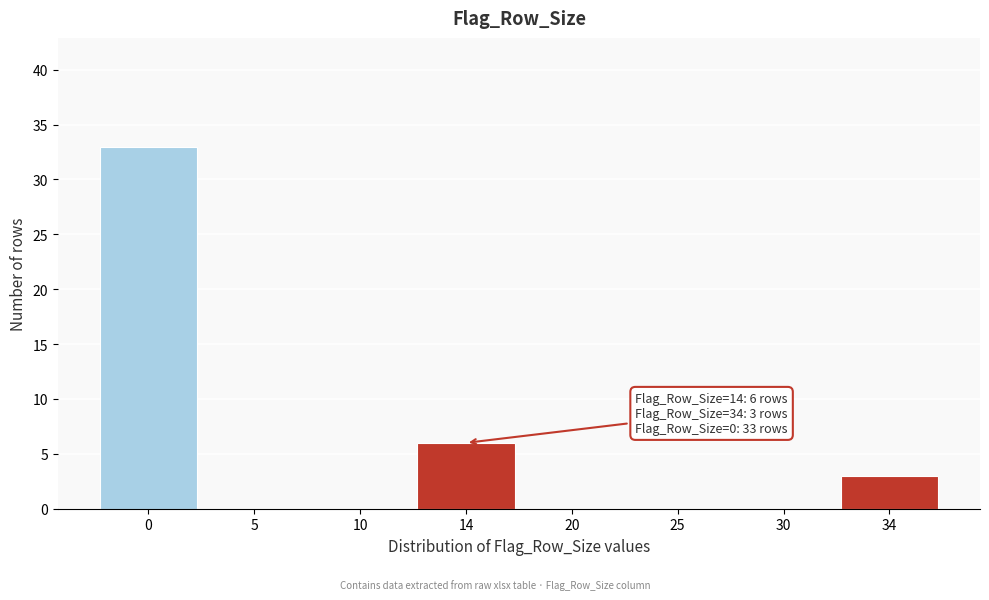

Reading right to left, what are all the values shown in this chart?

34=3	30=0	25=0	20=0	14=6	10=0	5=0	0=33